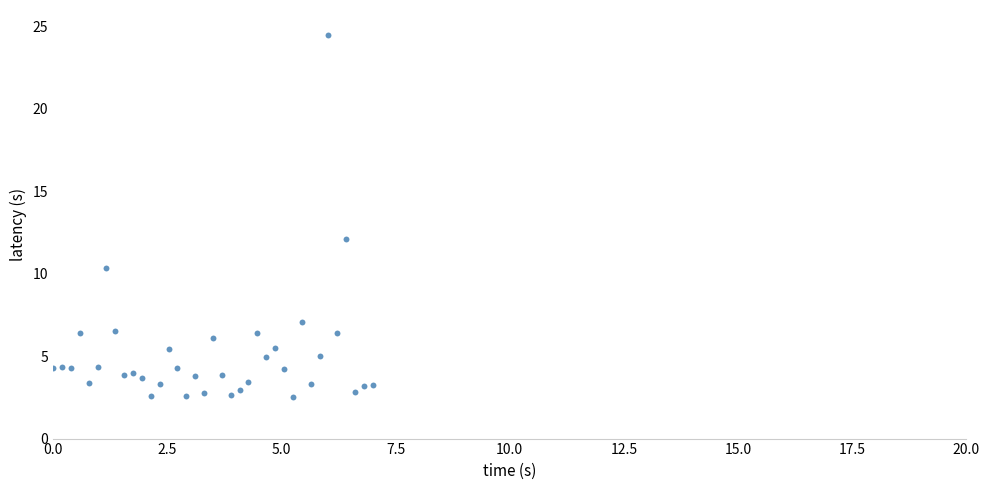

What Y value in the scatter plot is closest to 13?

12.1